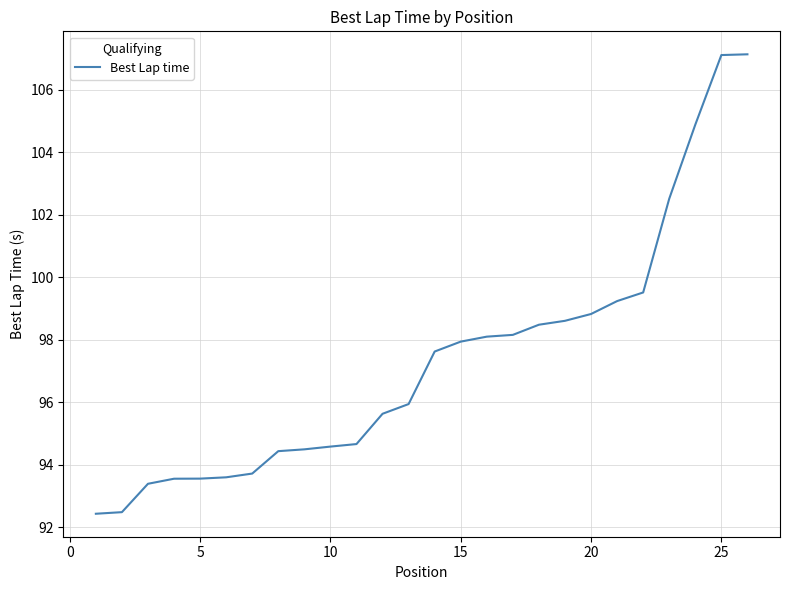

What is the greatest value displayed?

107.1